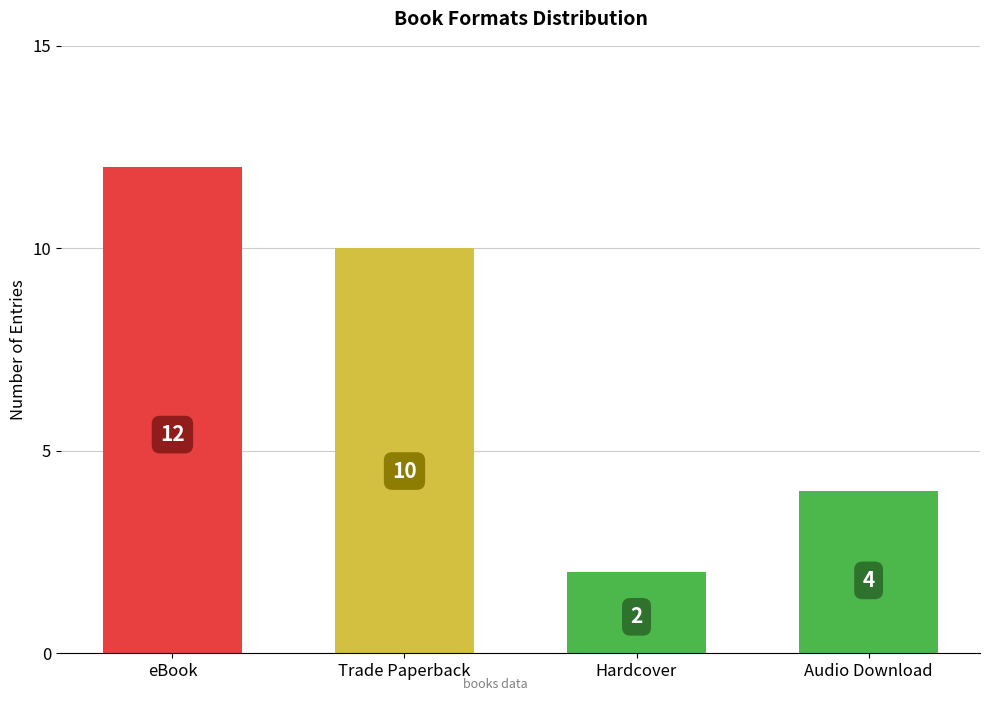

What is the difference between the values at eBook and Audio Download?

8